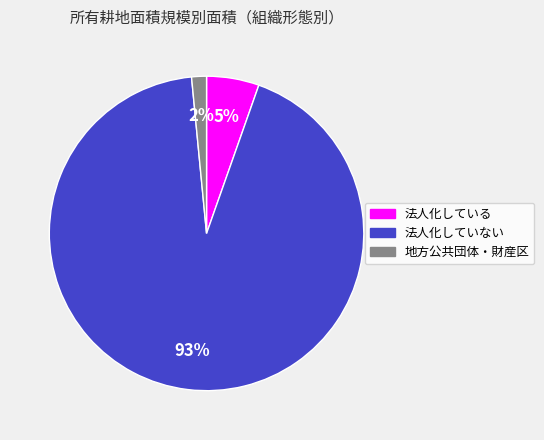

Is there a majority slice in this chart?

Yes